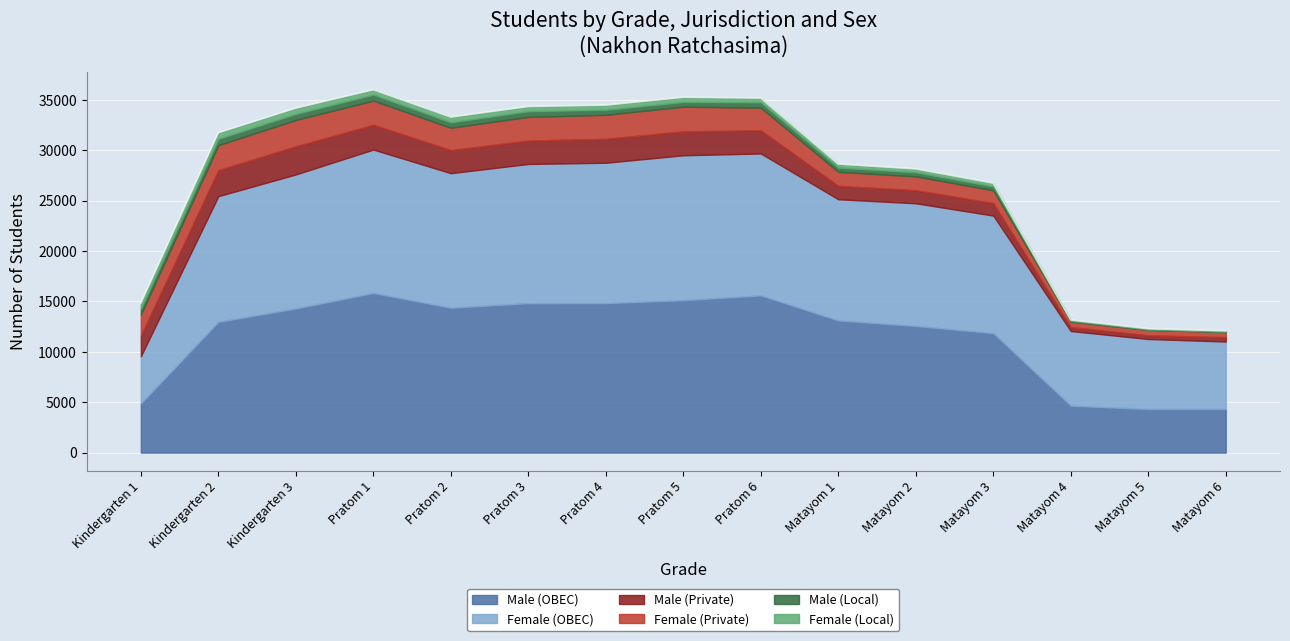

Reading left to right, what are all the values shown in this chart?

Male (OBEC): Kindergarten 1=4875	Kindergarten 2=12978	Kindergarten 3=14299	Pratom 1=15840	Pratom 2=14376	Pratom 3=14825	Pratom 4=14832	Pratom 5=15125	Pratom 6=15599	Matayom 1=13116	Matayom 2=12567	Matayom 3=11857	Matayom 4=4655	Matayom 5=4326	Matayom 6=4332
Female (OBEC): Kindergarten 1=4679	Kindergarten 2=12462	Kindergarten 3=13300	Pratom 1=14226	Pratom 2=13347	Pratom 3=13813	Pratom 4=13926	Pratom 5=14375	Pratom 6=14079	Matayom 1=12021	Matayom 2=12170	Matayom 3=11660	Matayom 4=7405	Matayom 5=6944	Matayom 6=6687
Male (Private): Kindergarten 1=2058	Kindergarten 2=2586	Kindergarten 3=2785	Pratom 1=2459	Pratom 2=2290	Pratom 3=2323	Pratom 4=2371	Pratom 5=2374	Pratom 6=2298	Matayom 1=1328	Matayom 2=1300	Matayom 3=1232	Matayom 4=397	Matayom 5=370	Matayom 6=430
Female (Private): Kindergarten 1=2084	Kindergarten 2=2481	Kindergarten 3=2624	Pratom 1=2402	Pratom 2=2216	Pratom 3=2353	Pratom 4=2386	Pratom 5=2454	Pratom 6=2243	Matayom 1=1394	Matayom 2=1370	Matayom 3=1276	Matayom 4=548	Matayom 5=527	Matayom 6=521
Male (Local): Kindergarten 1=593	Kindergarten 2=621	Kindergarten 3=592	Pratom 1=586	Pratom 2=540	Pratom 3=552	Pratom 4=498	Pratom 5=456	Pratom 6=529	Matayom 1=415	Matayom 2=405	Matayom 3=377	Matayom 4=72	Matayom 5=55	Matayom 6=32
Female (Local): Kindergarten 1=551	Kindergarten 2=611	Kindergarten 3=583	Pratom 1=491	Pratom 2=524	Pratom 3=476	Pratom 4=464	Pratom 5=477	Pratom 6=425	Matayom 1=359	Matayom 2=338	Matayom 3=337	Matayom 4=83	Matayom 5=72	Matayom 6=75